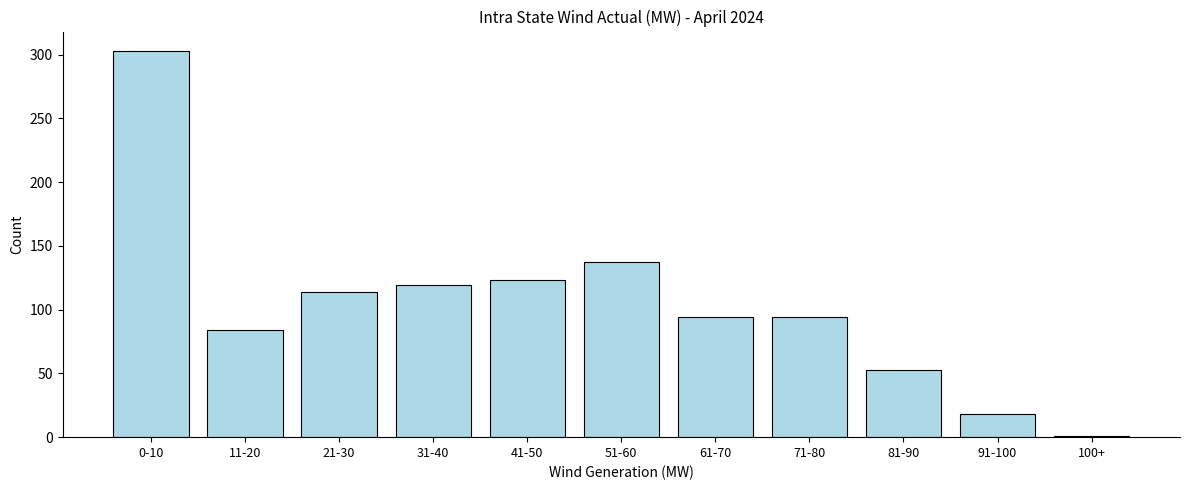

Reading left to right, what are all the values shown in this chart?

303	84	114	119	123	137	94	94	53	18	1